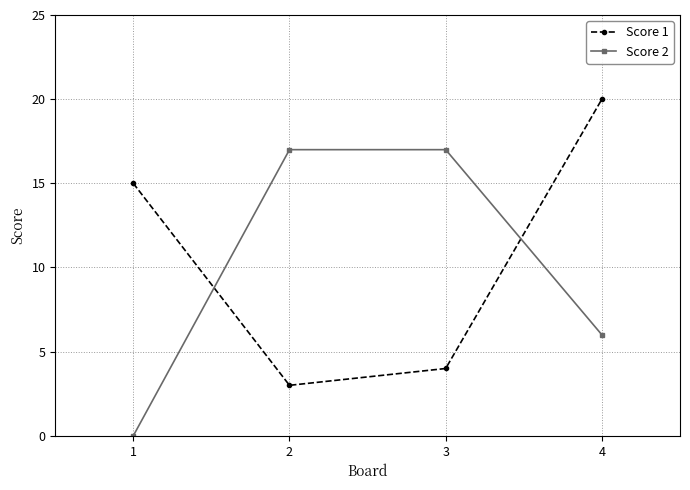

True or false: Score 2 has a value of 25 at 3.

False